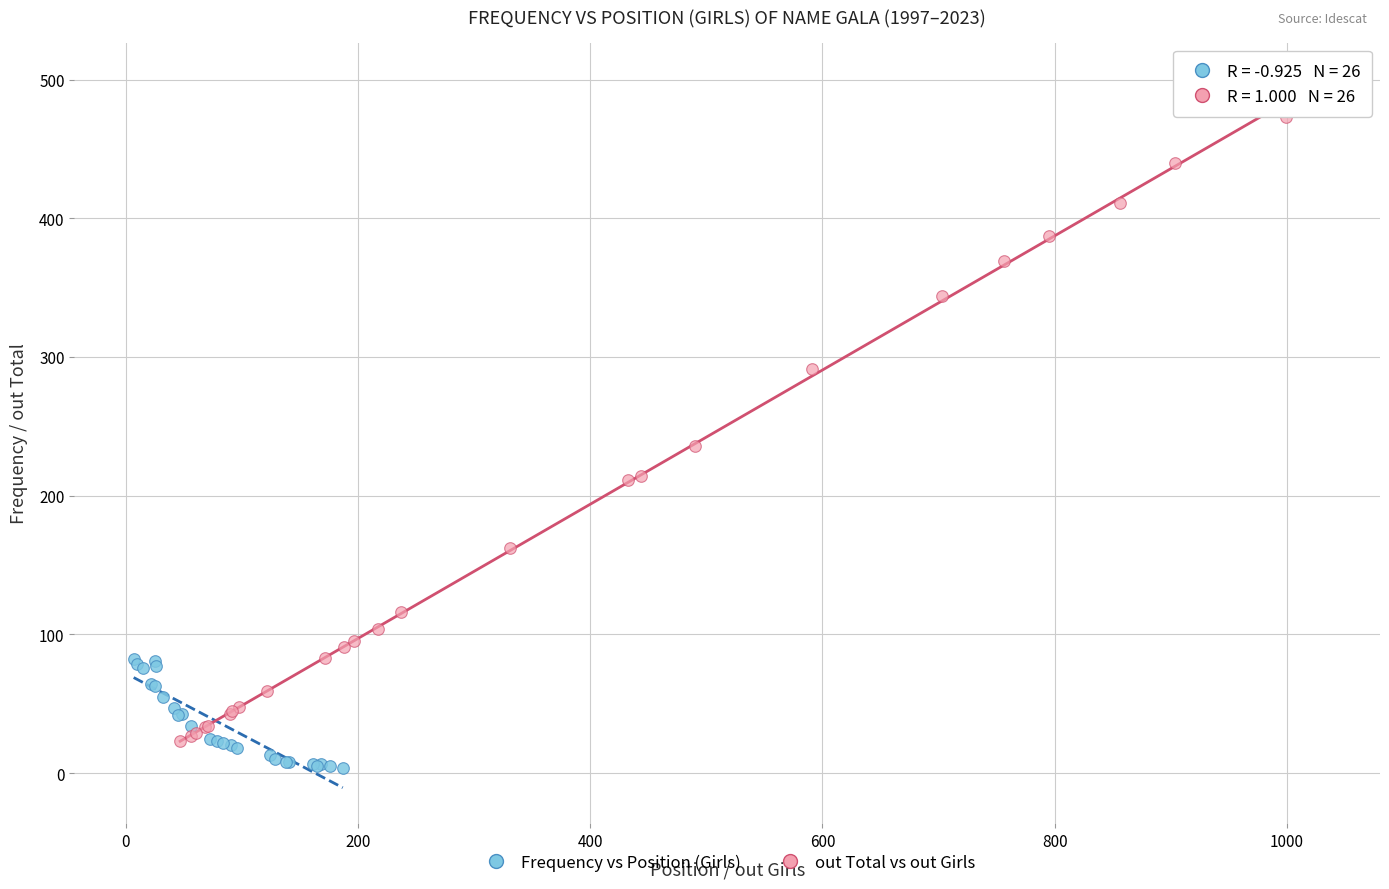

Which series has the widest spread of Y values?

out Total vs out Girls